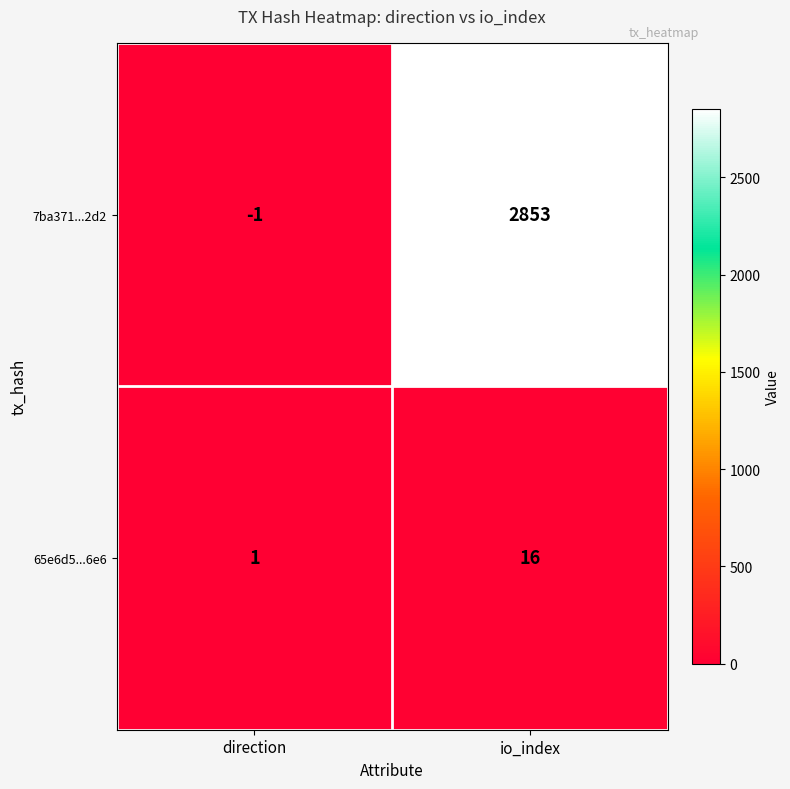

What is the sum of all 65e6d5...6e6 values?

17